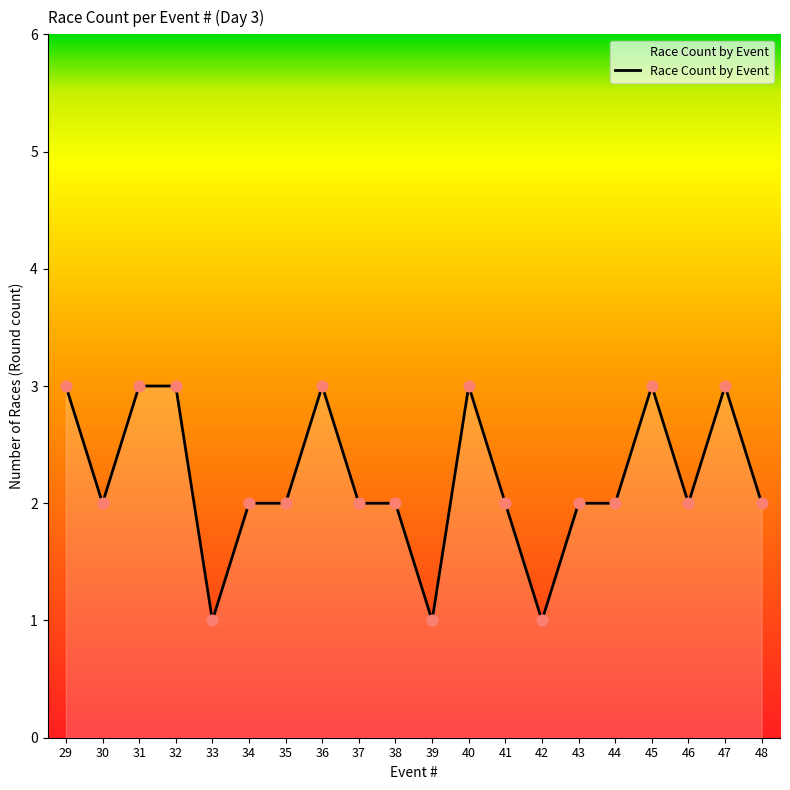

Between 45 and 39, which is larger?

45